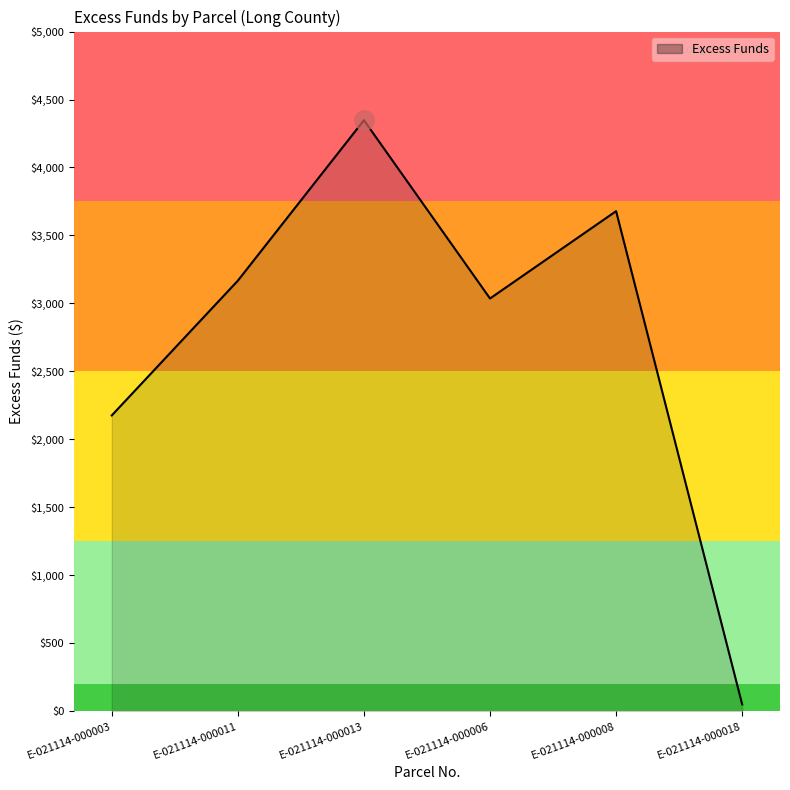

Where is the first local maximum?

E-021114-000013